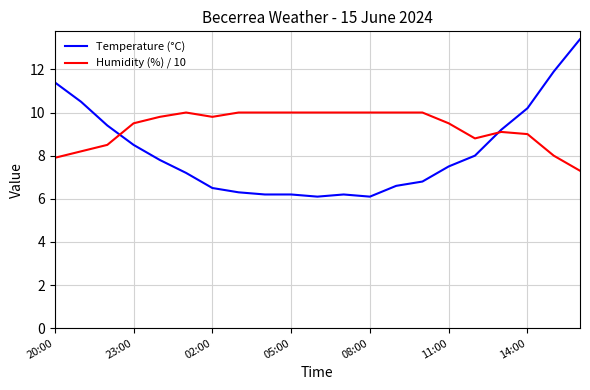

List the series in order of their overall mean, lowest first.

Temperature (°C), Humidity (%) / 10